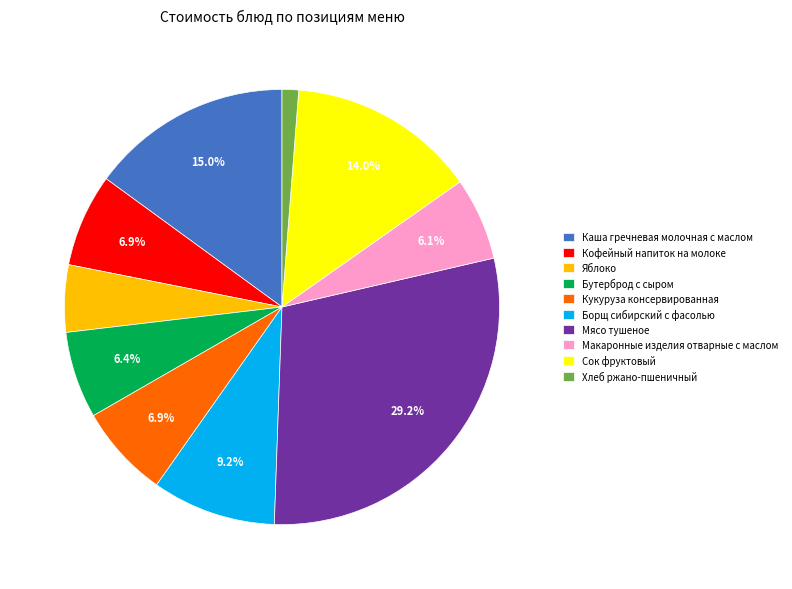

Which slice is the largest?

Мясо тушеное